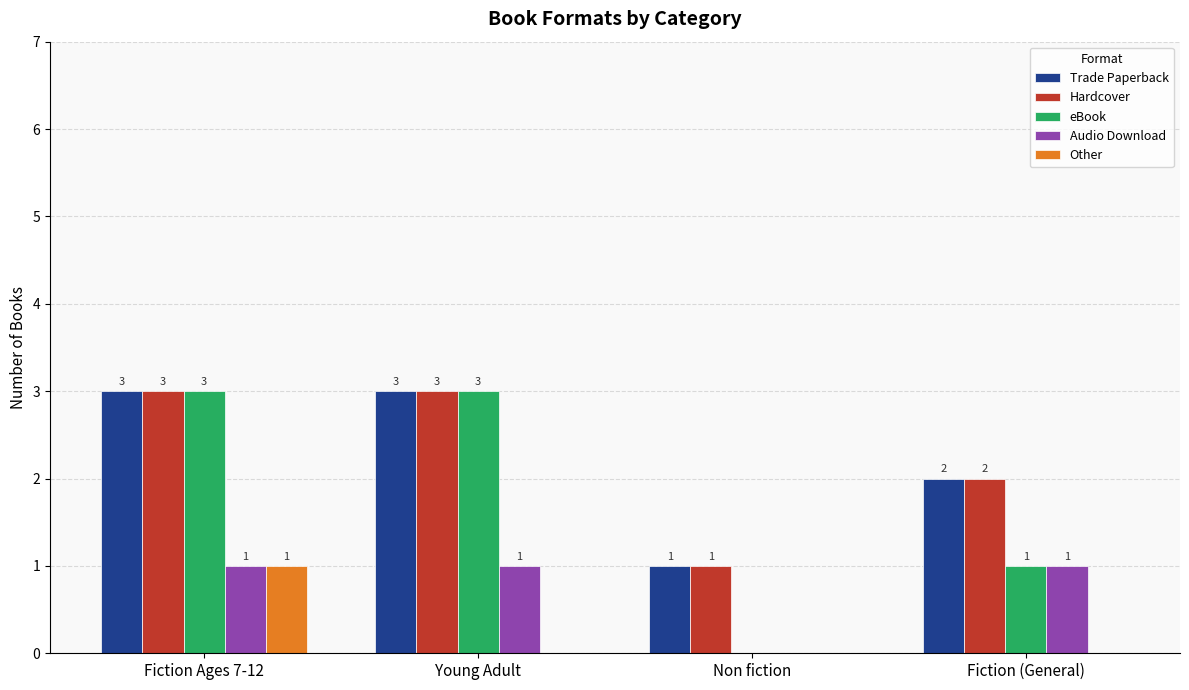

How many Other values are between 0 and 1?

4